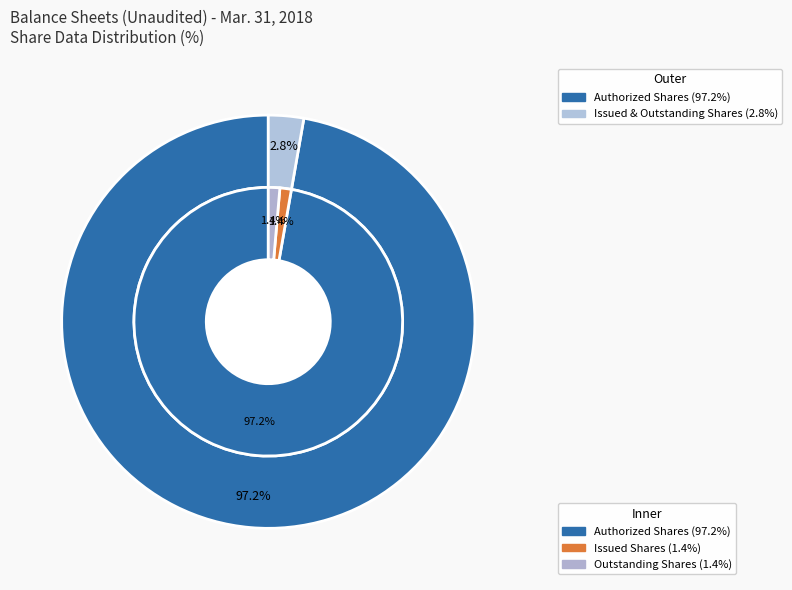

Is Common stock, outstanding shares the majority of the pie?

No